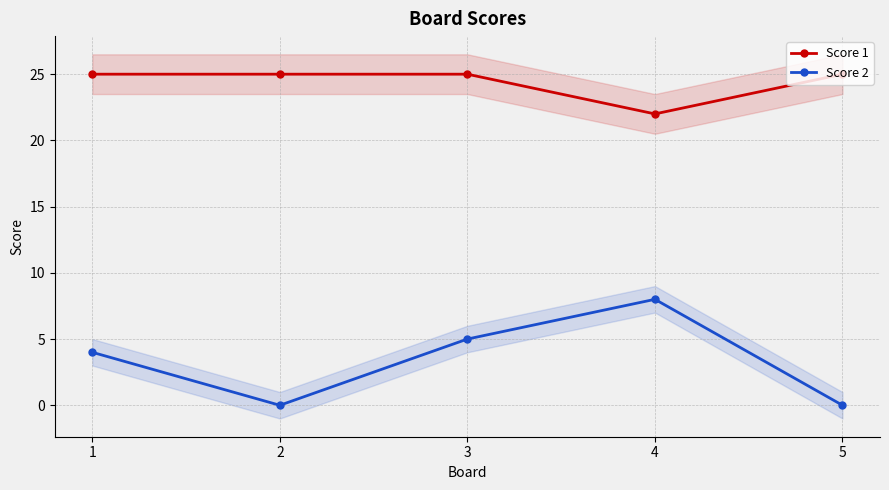

What is the sum of the Score 2 values at 3 and 1?

9